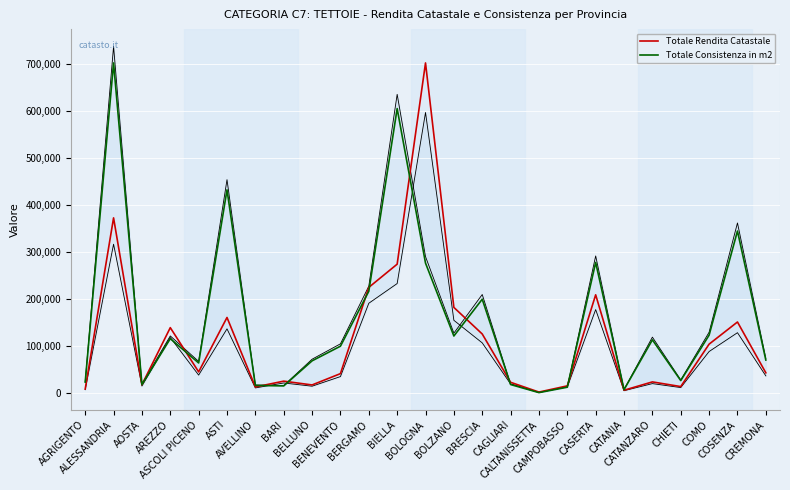

Rank the categories by Totale Consistenza in m2 value from highest to lowest.

ALESSANDRIA, BIELLA, ASTI, COSENZA, CASERTA, BOLOGNA, BERGAMO, BRESCIA, COMO, BOLZANO, AREZZO, CATANZARO, BENEVENTO, CREMONA, BELLUNO, ASCOLI PICENO, CHIETI, AGRIGENTO, AOSTA, CAGLIARI, AVELLINO, BARI, CAMPOBASSO, CATANIA, CALTANISSETTA